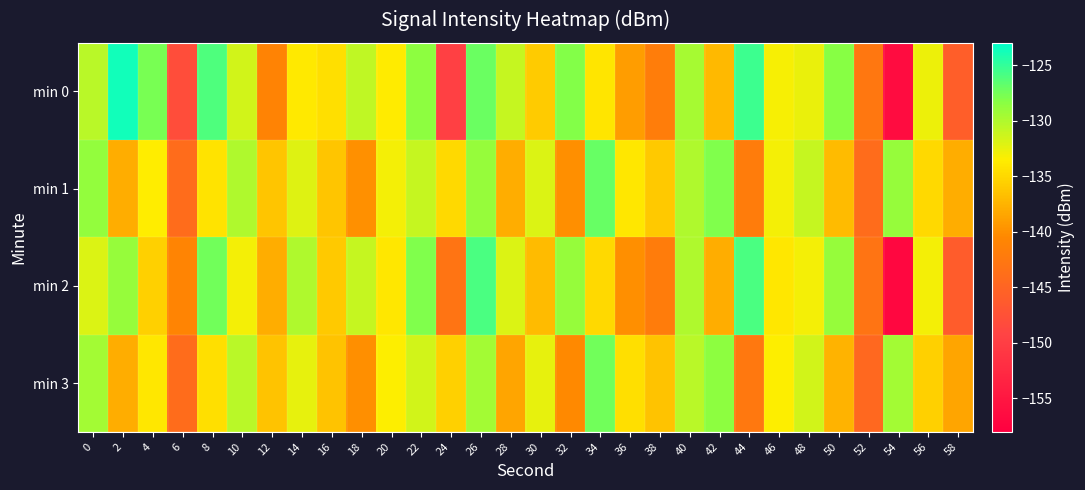

At 24, list the series in order from smallest to largest.

min 0, min 2, min 3, min 1